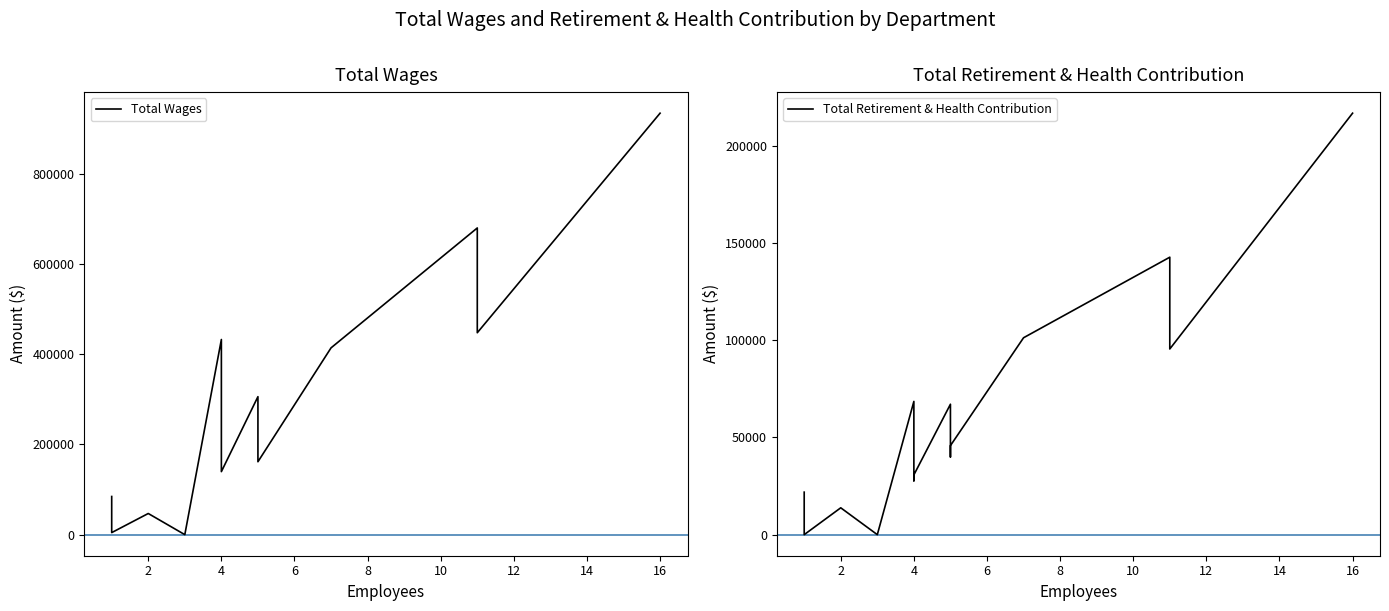

How many data points in Total Wages are above 155398?

8